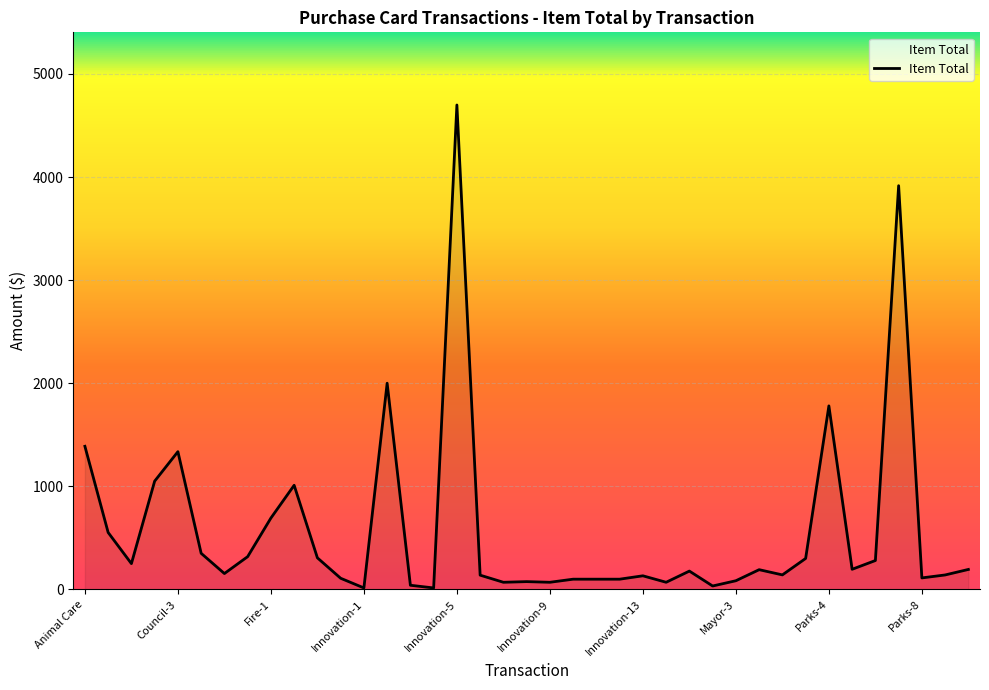

What is the difference between the maximum and minimum values?

4684.9